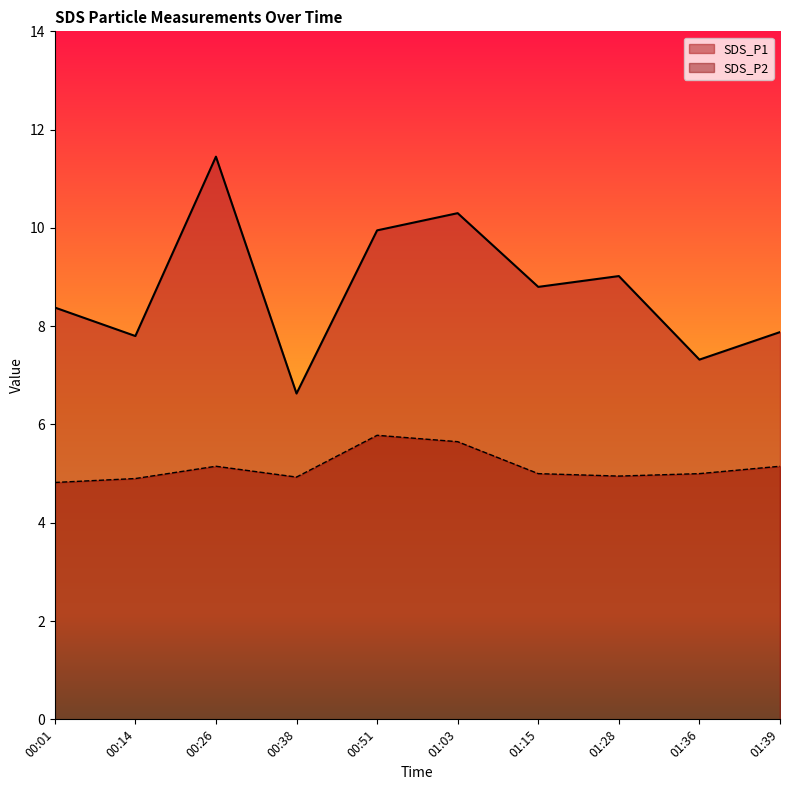

Where does the SDS_P2 series first go above 5?

00:26